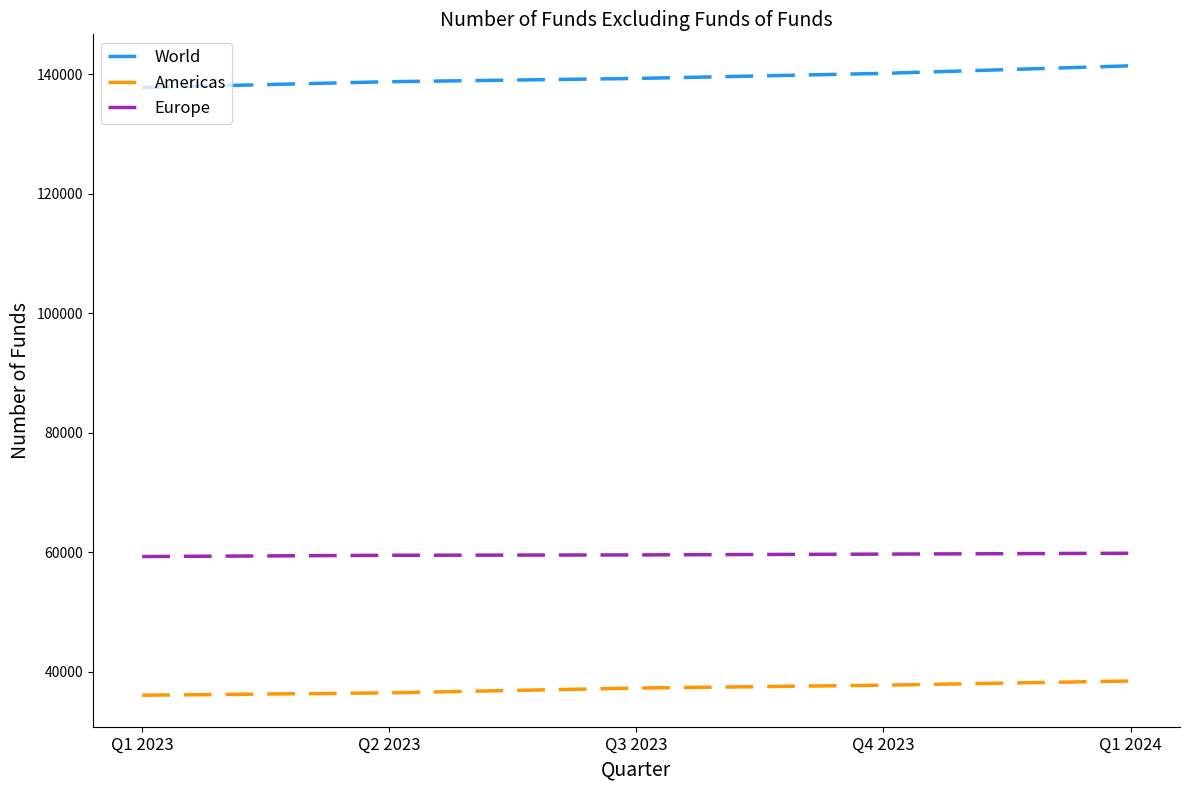

What is the difference between the Americas values at Q3 2023 and Q2 2023?

798